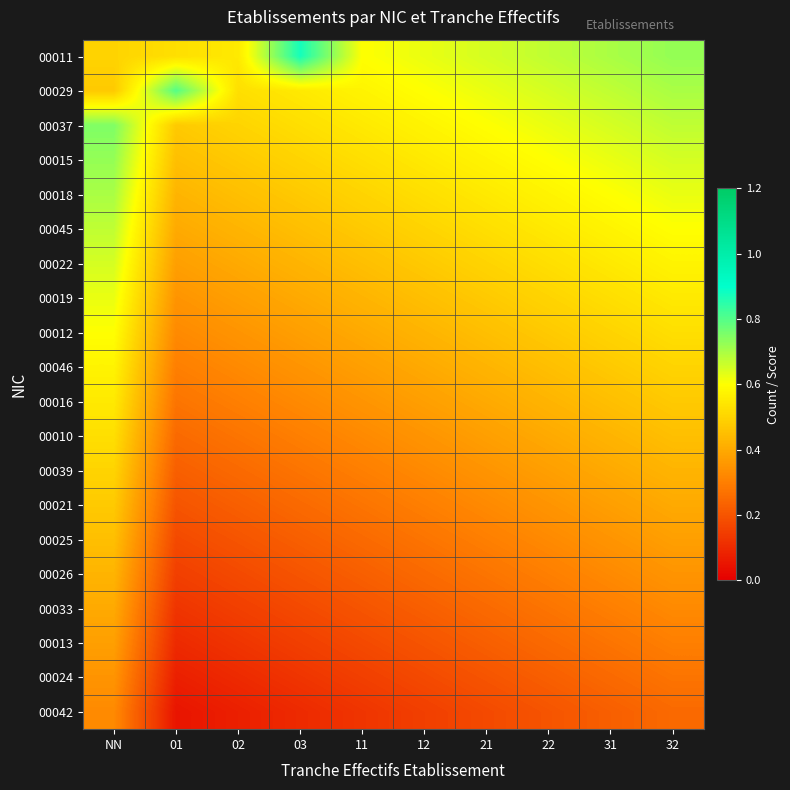

Reading left to right, list all the values displayed in this chart.

00011: NN=0.5	01=0.5	02=0.6	03=0.9	11=0.6	12=0.6	21=0.7	22=0.7	31=0.7	32=0.7
00029: NN=0.5	01=0.8	02=0.5	03=0.6	11=0.6	12=0.6	21=0.6	22=0.7	31=0.7	32=0.7
00037: NN=0.8	01=0.5	02=0.5	03=0.5	11=0.6	12=0.6	21=0.6	22=0.6	31=0.7	32=0.7
00015: NN=0.7	01=0.5	02=0.5	03=0.5	11=0.5	12=0.6	21=0.6	22=0.6	31=0.6	32=0.7
00018: NN=0.7	01=0.4	02=0.5	03=0.5	11=0.5	12=0.5	21=0.6	22=0.6	31=0.6	32=0.6
00045: NN=0.7	01=0.4	02=0.4	03=0.5	11=0.5	12=0.5	21=0.5	22=0.6	31=0.6	32=0.6
00022: NN=0.6	01=0.4	02=0.4	03=0.4	11=0.5	12=0.5	21=0.5	22=0.5	31=0.6	32=0.6
00019: NN=0.6	01=0.3	02=0.4	03=0.4	11=0.4	12=0.5	21=0.5	22=0.5	31=0.5	32=0.6
00012: NN=0.6	01=0.3	02=0.3	03=0.4	11=0.4	12=0.4	21=0.5	22=0.5	31=0.5	32=0.5
00046: NN=0.6	01=0.3	02=0.3	03=0.3	11=0.4	12=0.4	21=0.4	22=0.5	31=0.5	32=0.5
00016: NN=0.6	01=0.3	02=0.3	03=0.3	11=0.3	12=0.4	21=0.4	22=0.4	31=0.5	32=0.5
00010: NN=0.5	01=0.2	02=0.3	03=0.3	11=0.3	12=0.3	21=0.4	22=0.4	31=0.4	32=0.5
00039: NN=0.5	01=0.2	02=0.2	03=0.3	11=0.3	12=0.3	21=0.3	22=0.4	31=0.4	32=0.4
00021: NN=0.5	01=0.2	02=0.2	03=0.2	11=0.3	12=0.3	21=0.3	22=0.3	31=0.4	32=0.4
00025: NN=0.5	01=0.2	02=0.2	03=0.2	11=0.2	12=0.3	21=0.3	22=0.3	31=0.3	32=0.4
00026: NN=0.4	01=0.2	02=0.2	03=0.2	11=0.2	12=0.2	21=0.3	22=0.3	31=0.3	32=0.3
00033: NN=0.4	01=0.1	02=0.2	03=0.2	11=0.2	12=0.2	21=0.2	22=0.3	31=0.3	32=0.3
00013: NN=0.4	01=0.1	02=0.1	03=0.2	11=0.2	12=0.2	21=0.2	22=0.2	31=0.3	32=0.3
00024: NN=0.3	01=0.1	02=0.1	03=0.1	11=0.2	12=0.2	21=0.2	22=0.2	31=0.2	32=0.3
00042: NN=0.3	01=0.0	02=0.1	03=0.1	11=0.1	12=0.2	21=0.2	22=0.2	31=0.2	32=0.2